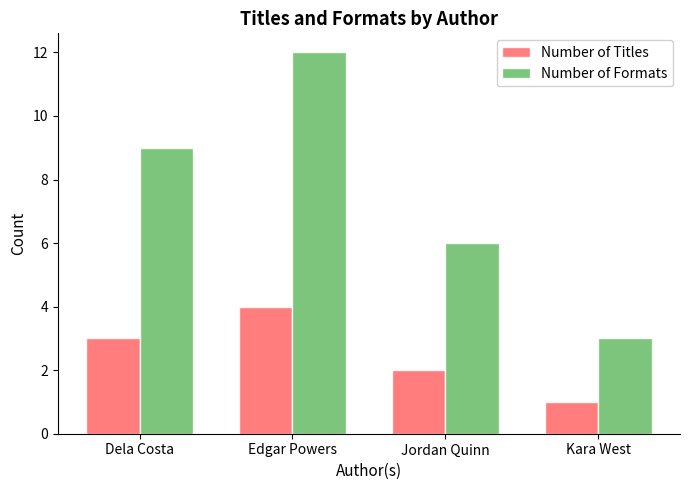

Is the value of Number of Formats at Kara West greater than the value of Number of Titles at Kara West?

Yes